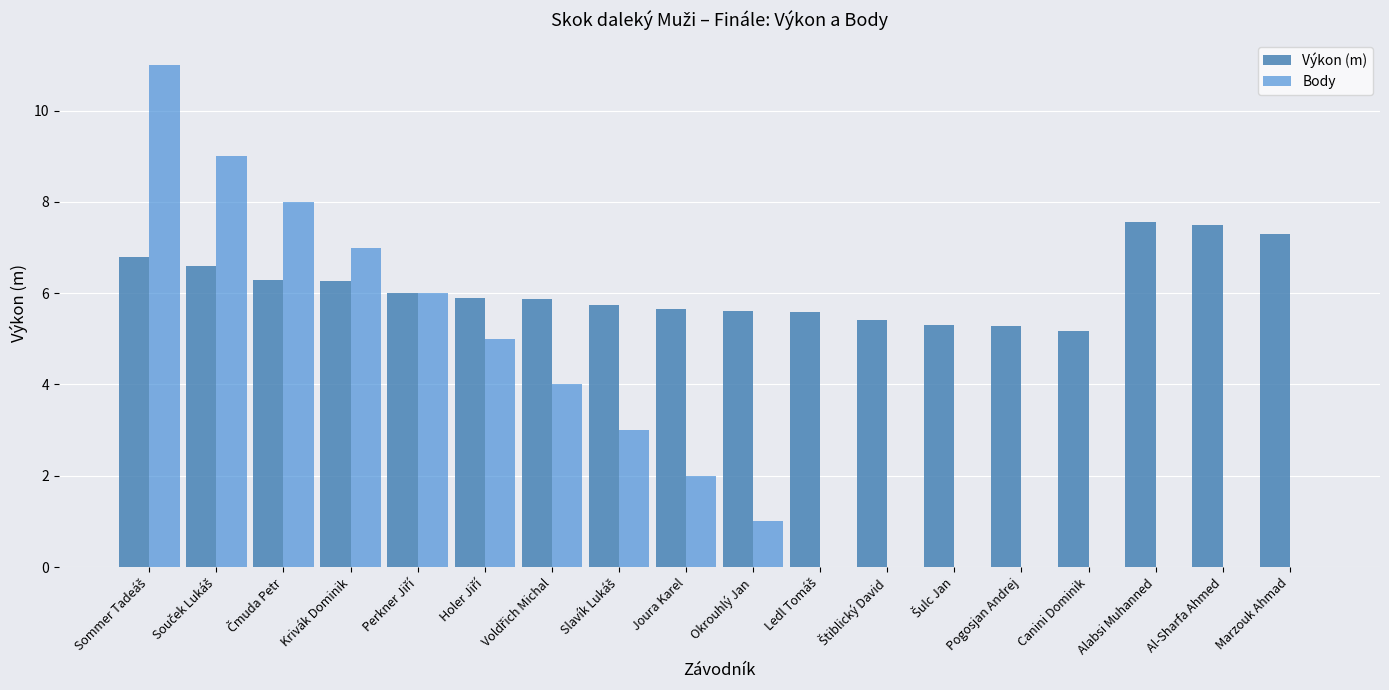

What is the difference between the highest and lowest values at Štiblický David?

5.4